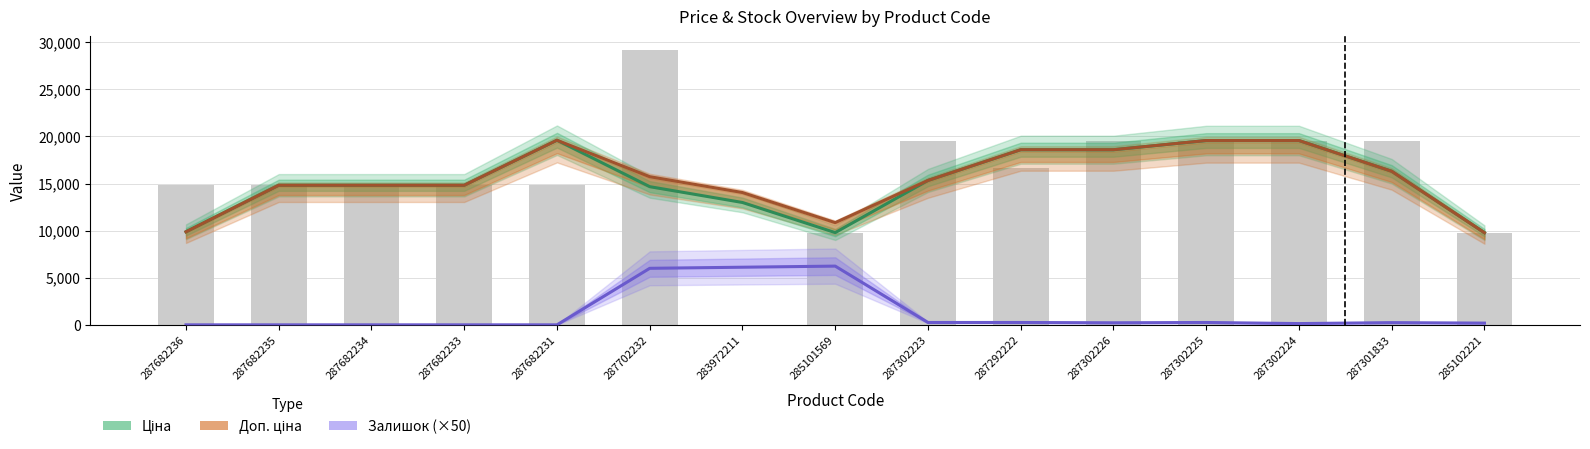

What is the label of the 15th bar from the left?

285102221